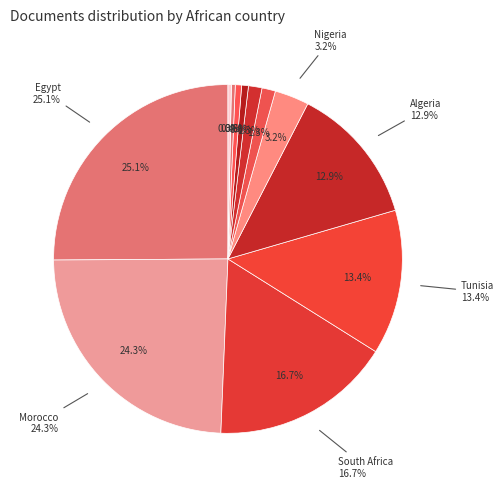

How many slices are in this pie chart?

12